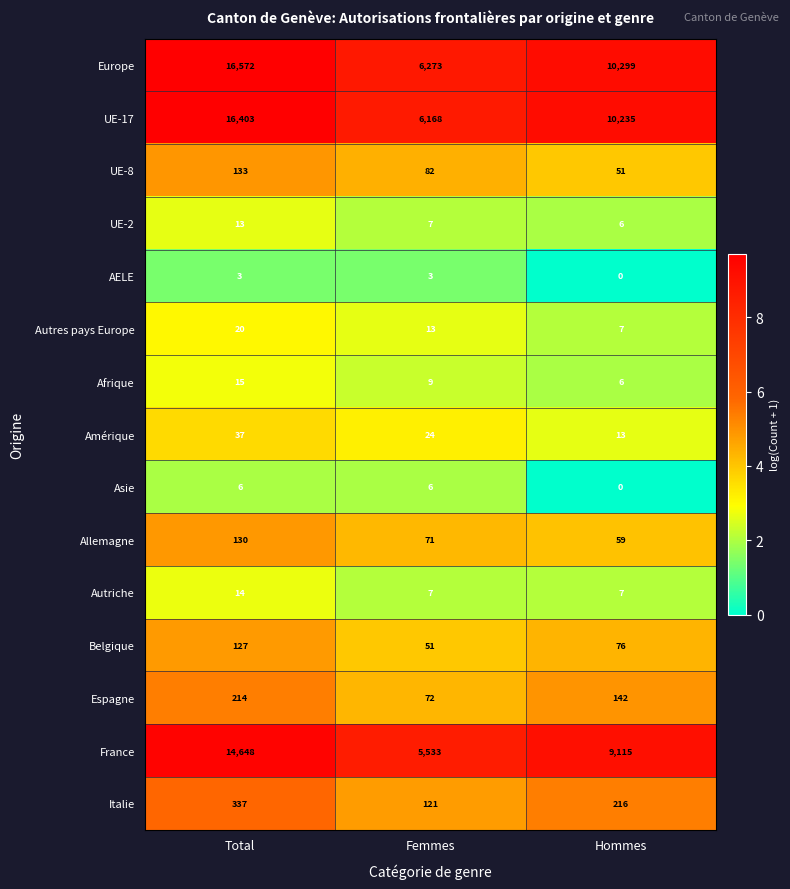

What is the difference between the highest and lowest values at Femmes?

6270